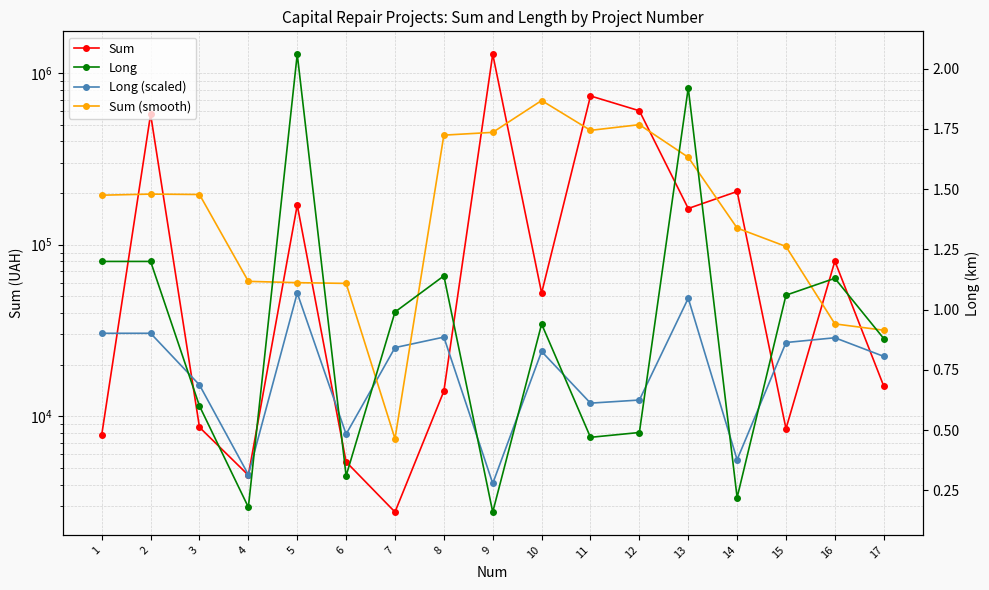

Is the value of Long at 8 greater than the value of Sum (smooth) at 9?

No